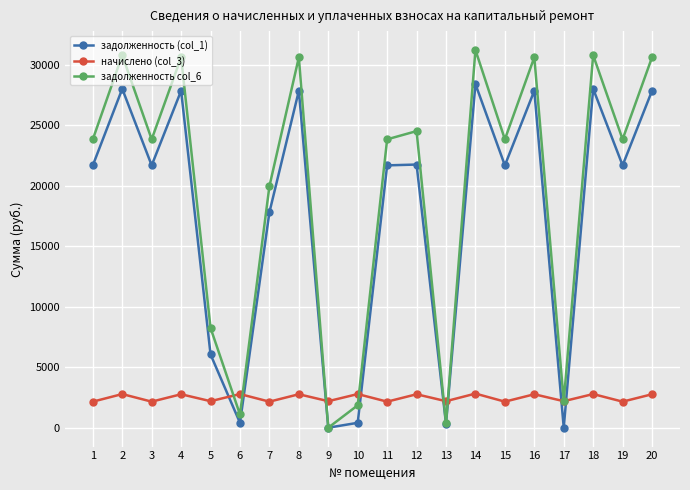

How many intersections are there between задолженность (col_1) and начислено (col_3)?

8